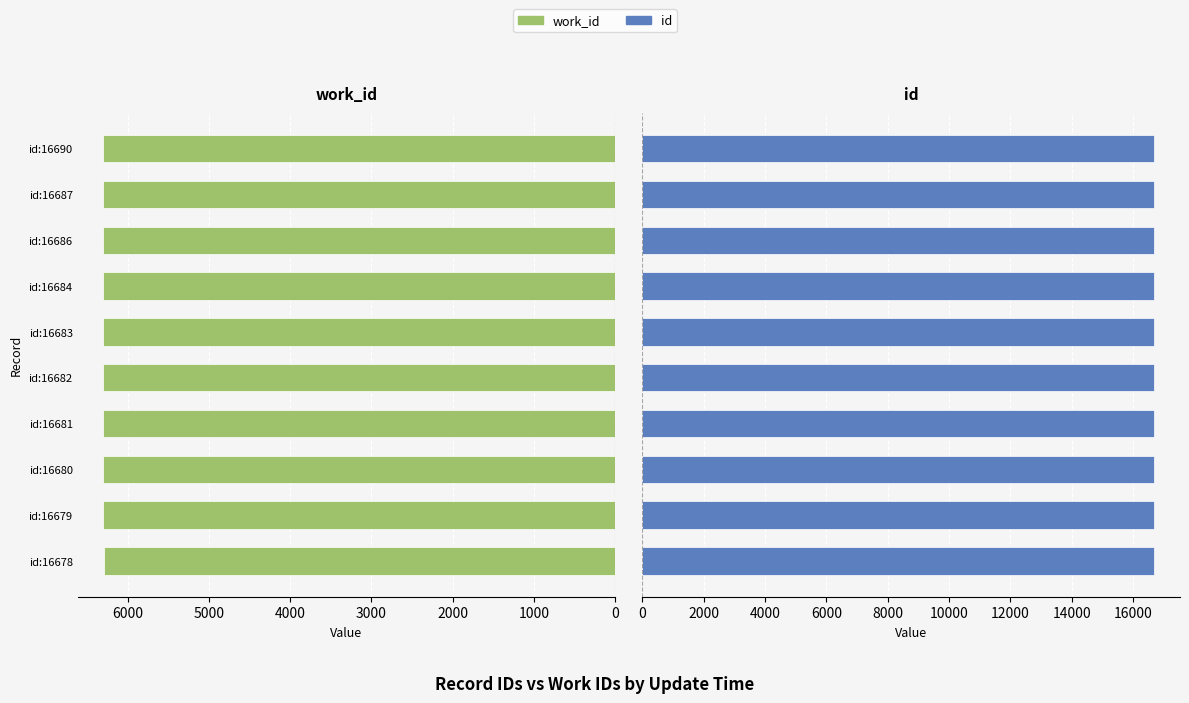

How many values in the id series are below 16683?

5